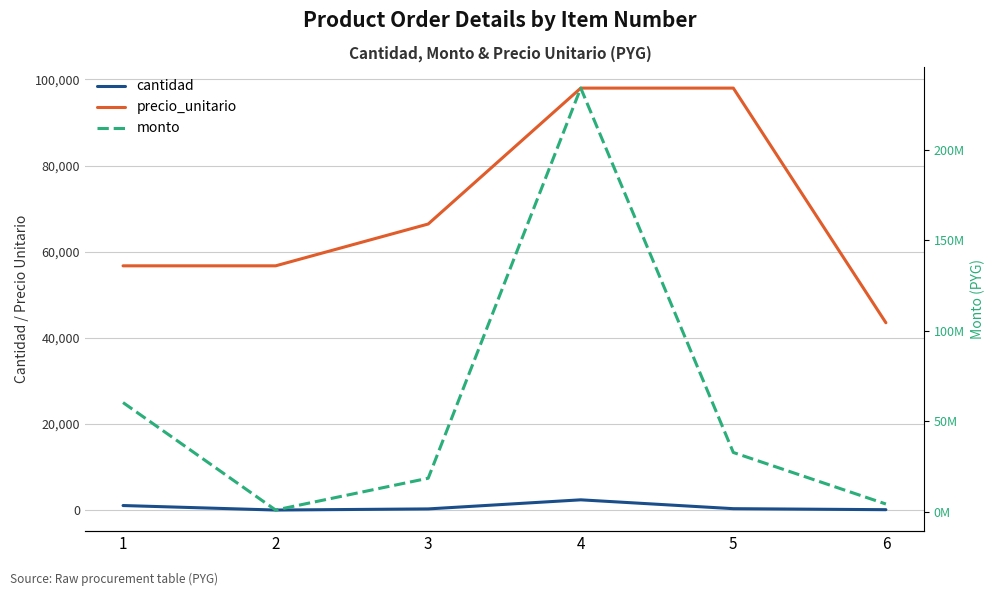

What is the value of the cantidad point at the 6th from the left?

100